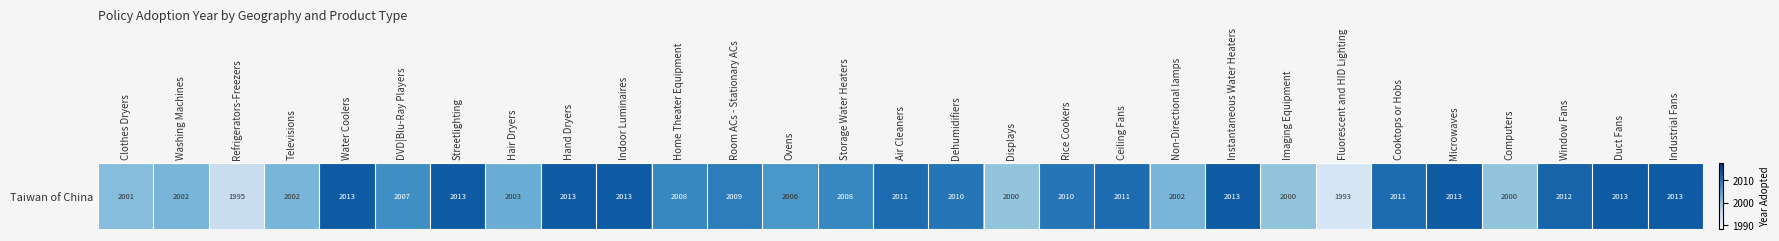

What is the difference between the maximum and minimum values?

20